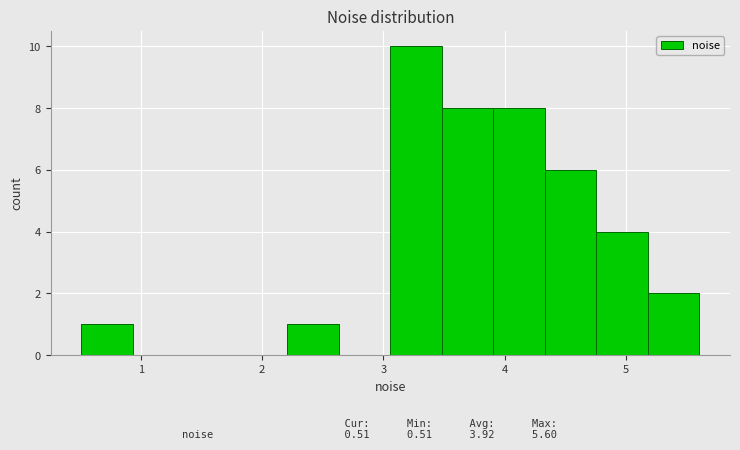

Reading left to right, transcribe this chart: for each bar, give the range it covers on the x-axis and its height. Neither the bar edges nor the heights are printed on the chart, so give them approximately, as read against the axes.

0.5 to 0.9: 1
0.9 to 1.4: 0
1.4 to 1.8: 0
1.8 to 2.2: 0
2.2 to 2.6: 1
2.6 to 3.1: 0
3.1 to 3.5: 10
3.5 to 3.9: 8
3.9 to 4.3: 8
4.3 to 4.8: 6
4.8 to 5.2: 4
5.2 to 5.6: 2